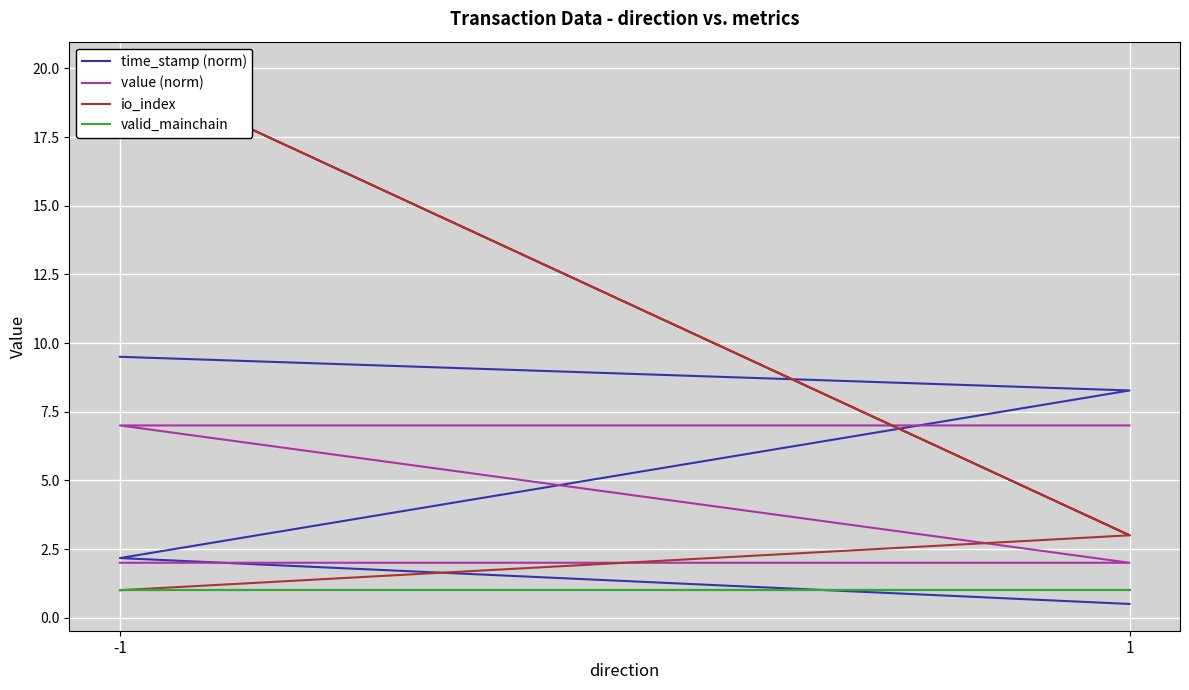

True or false: io_index and valid_mainchain intersect in this chart.

False